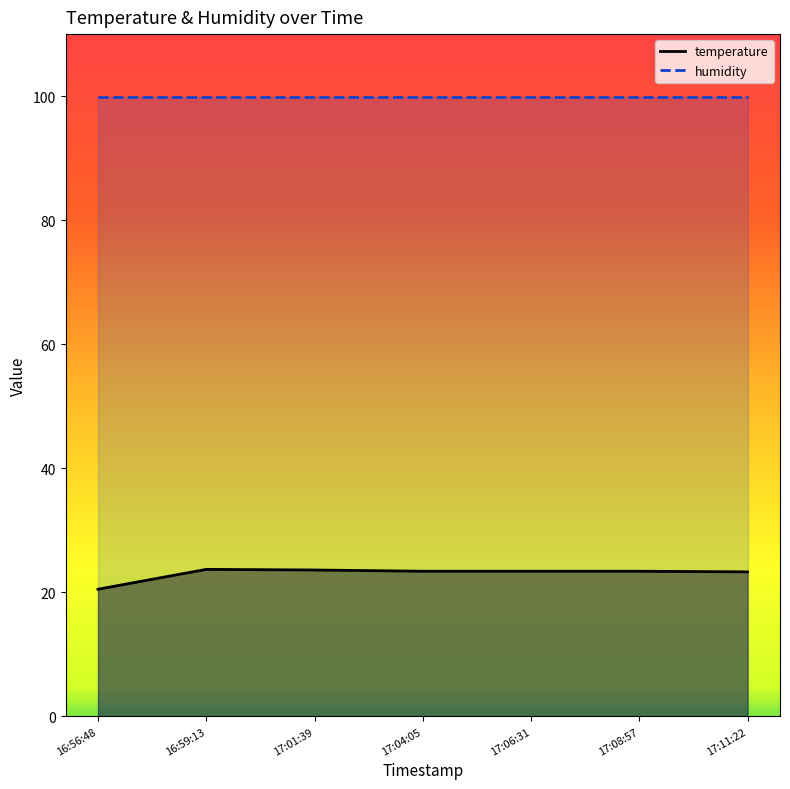

What is the sum of the humidity values at 17:08:57 and 16:56:48?

199.8